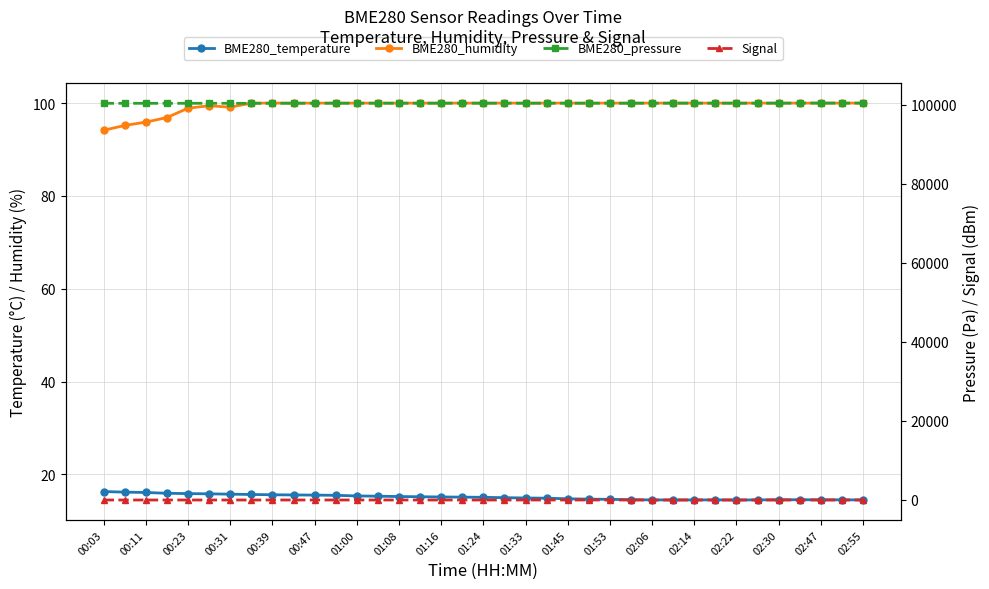

At how many categories does at least one series exceed 50285?

37